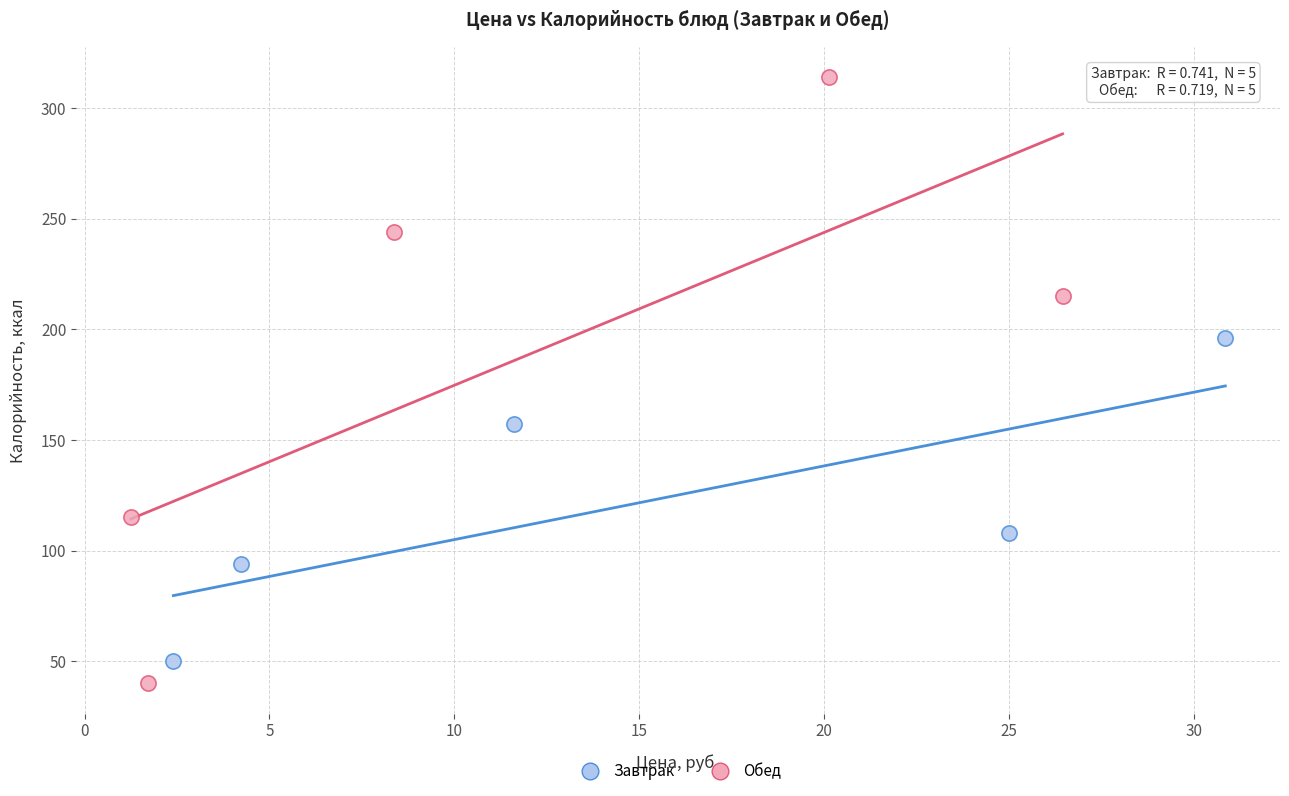

Which series has the largest Y range (max minus min)?

Обед